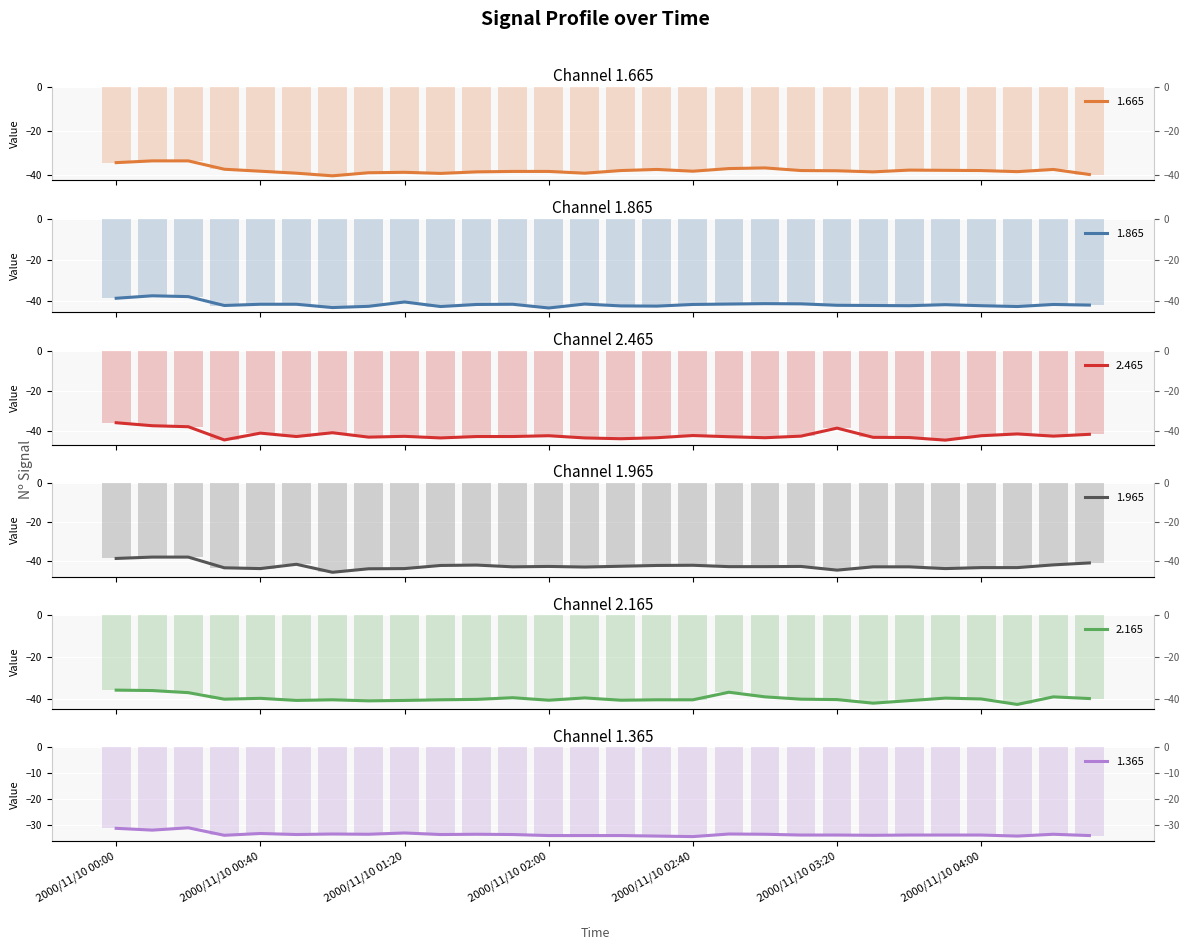

At how many categories does at least one series exceed -36?

28